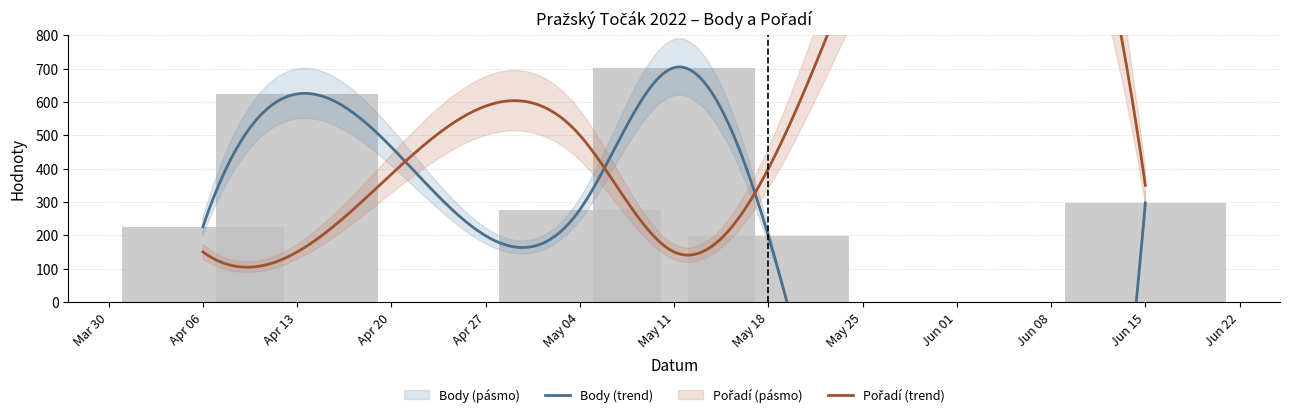

The value at May 11 is 1138. True or false?

False